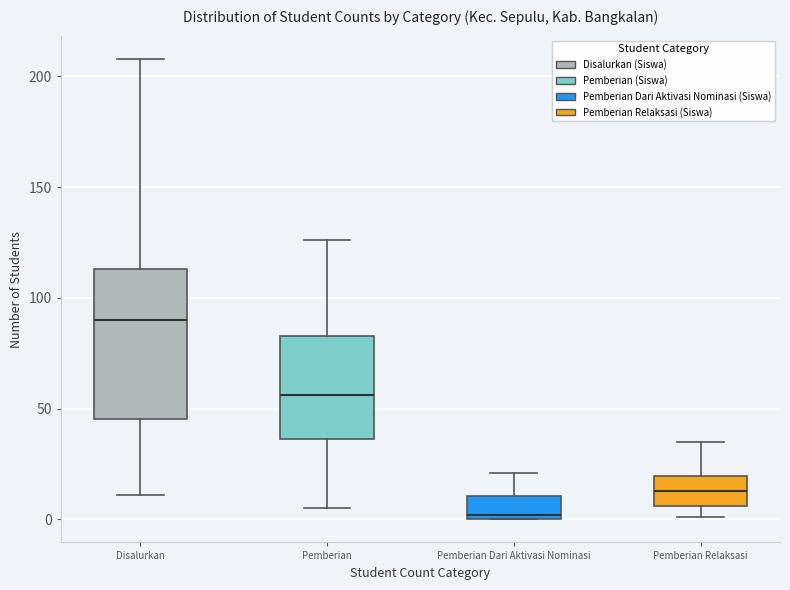

Where is the upper edge of the box for Pemberian Dari Aktivasi Nominasi on the y-axis? The values are not printed on the chart, so give them approximately, as read against the axis.

10